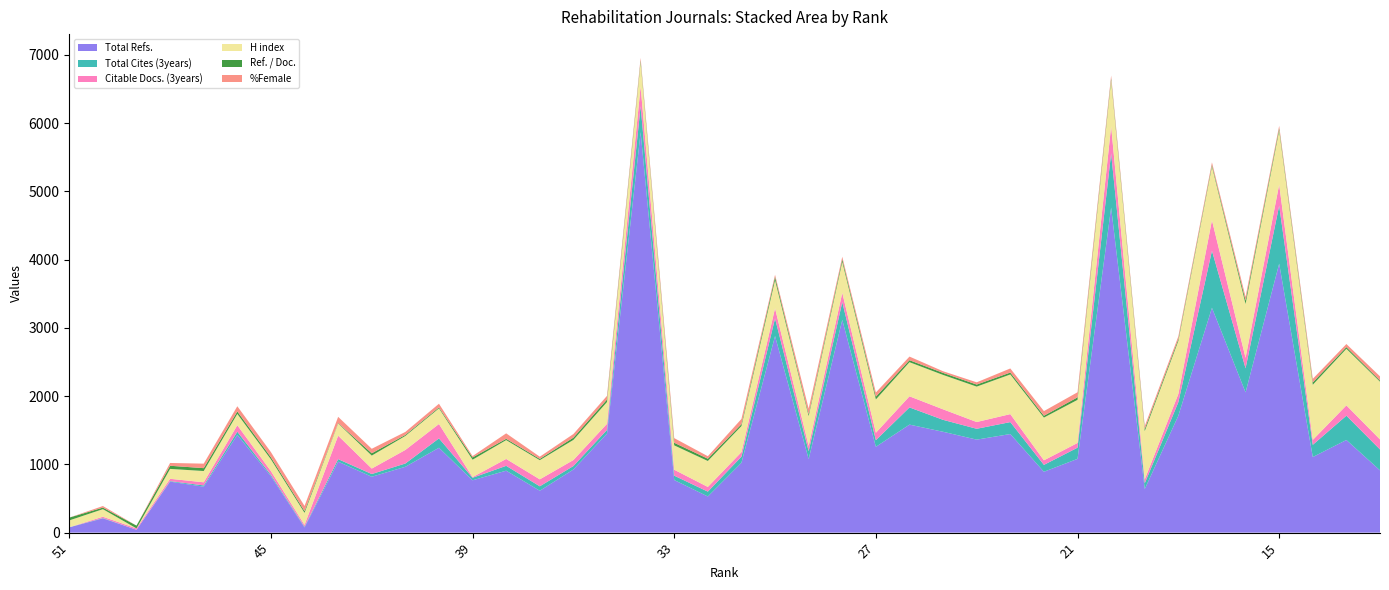

Reading right to left, list all the values displayed in this chart.

Total Refs.: 913	1358	1108	3942	2056	3295	1714	639	4764	1081	892	1445	1363	1478	1583	1258	3118	1078	2881	1024	530	771	5868	1452	925	614	908	767	1244	965	819	1040	76	827	1433	674	747	42	209	77
Total Cites (3years): 306	356	179	850	352	836	198	84	794	164	101	175	159	175	252	97	260	116	258	89	71	64	381	54	51	65	71	37	137	48	40	37	10	19	46	18	8	0	5	2
Citable Docs. (3years): 147	151	72	309	154	447	120	57	398	69	67	117	99	154	163	109	137	78	149	67	69	87	290	89	88	102	101	10	211	199	80	344	28	56	95	46	34	20	19	0
H index: 846	829	808	792	789	788	778	708	672	632	626	581	519	504	500	488	453	436	413	382	380	357	357	319	295	281	276	255	229	205	190	179	176	172	166	165	145	0	111	100
Ref. / Doc.: 17	25	34	32	50	24	27	31	29	37	27	28	30	30	29	41	38	27	48	27	33	38	26	37	33	18	19	33	14	15	34	7	25	30	36	42	46	41	23	41
%Female: 61	45	53	37	55	36	40	42	42	74	68	60	33	24	53	61	37	83	30	77	37	68	36	54	53	33	80	20	54	44	66	90	76	76	76	66	41	0	23	0